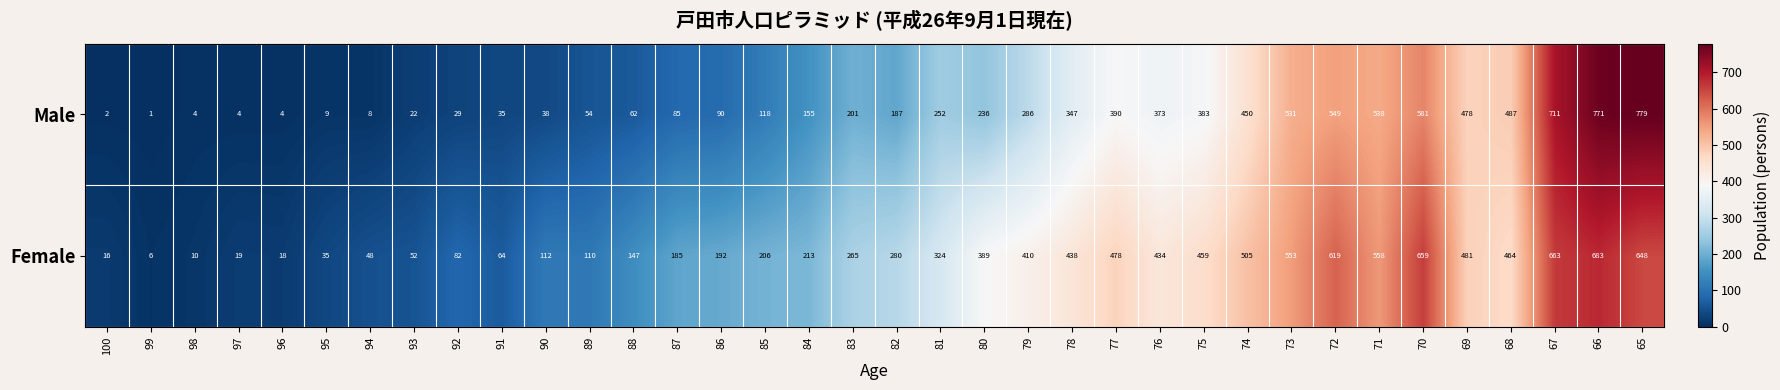

What is the difference between the maximum and minimum values in the Female series?

677